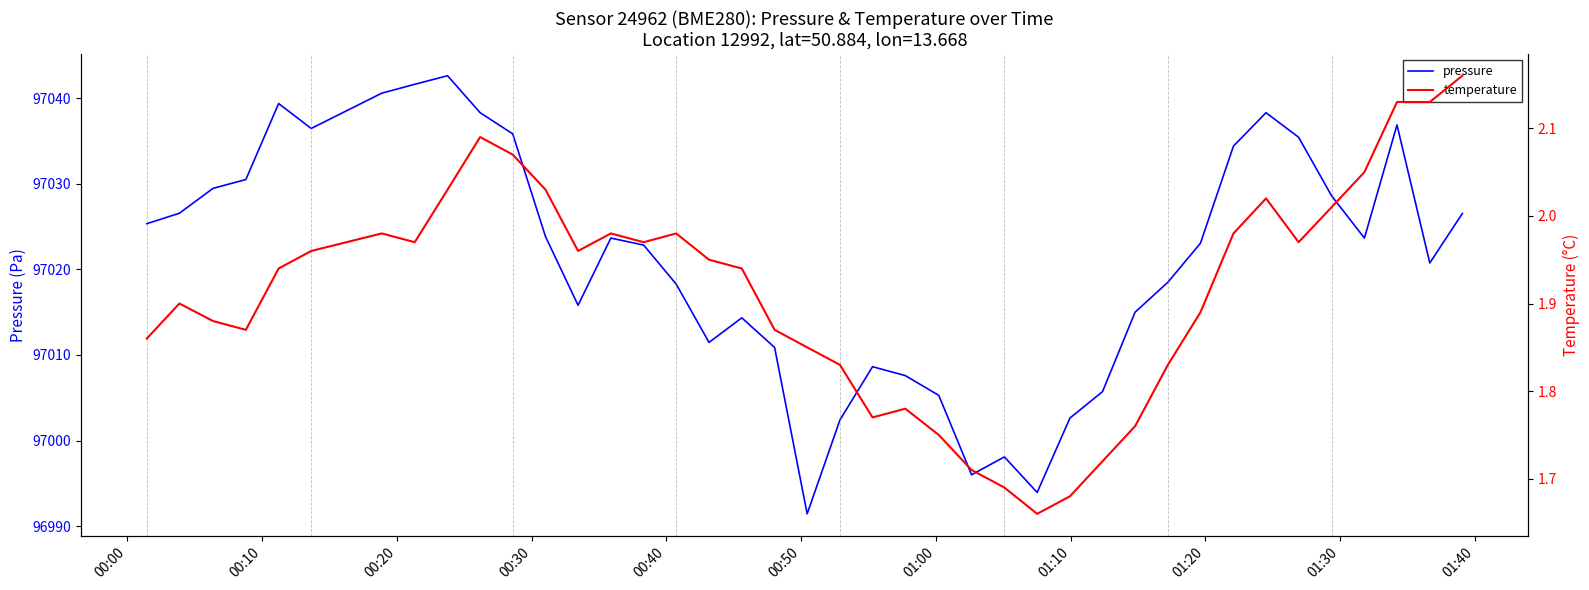

True or false: temperature and pressure cross at least once.

False